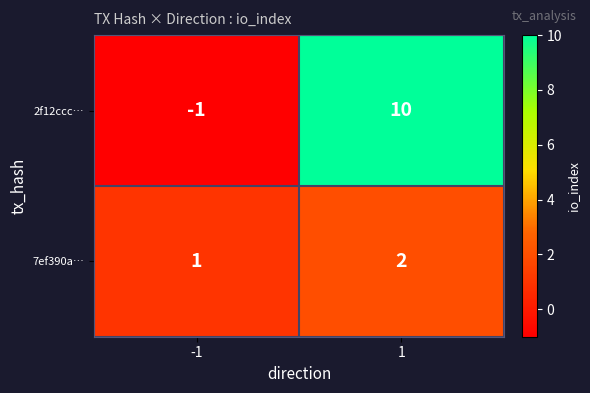

Rank the series at 1 from lowest to highest value.

7ef390a…, 2f12ccc…